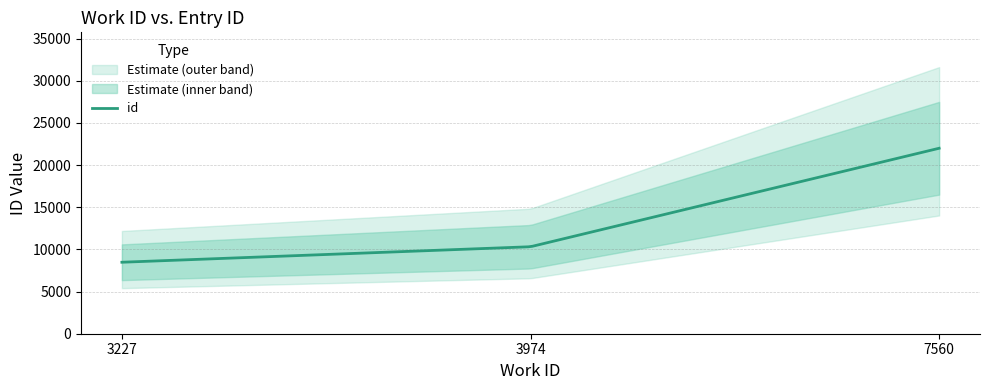

Reading left to right, transcribe all the data shown in this chart.

3227=8476	3974=10315	7560=21993